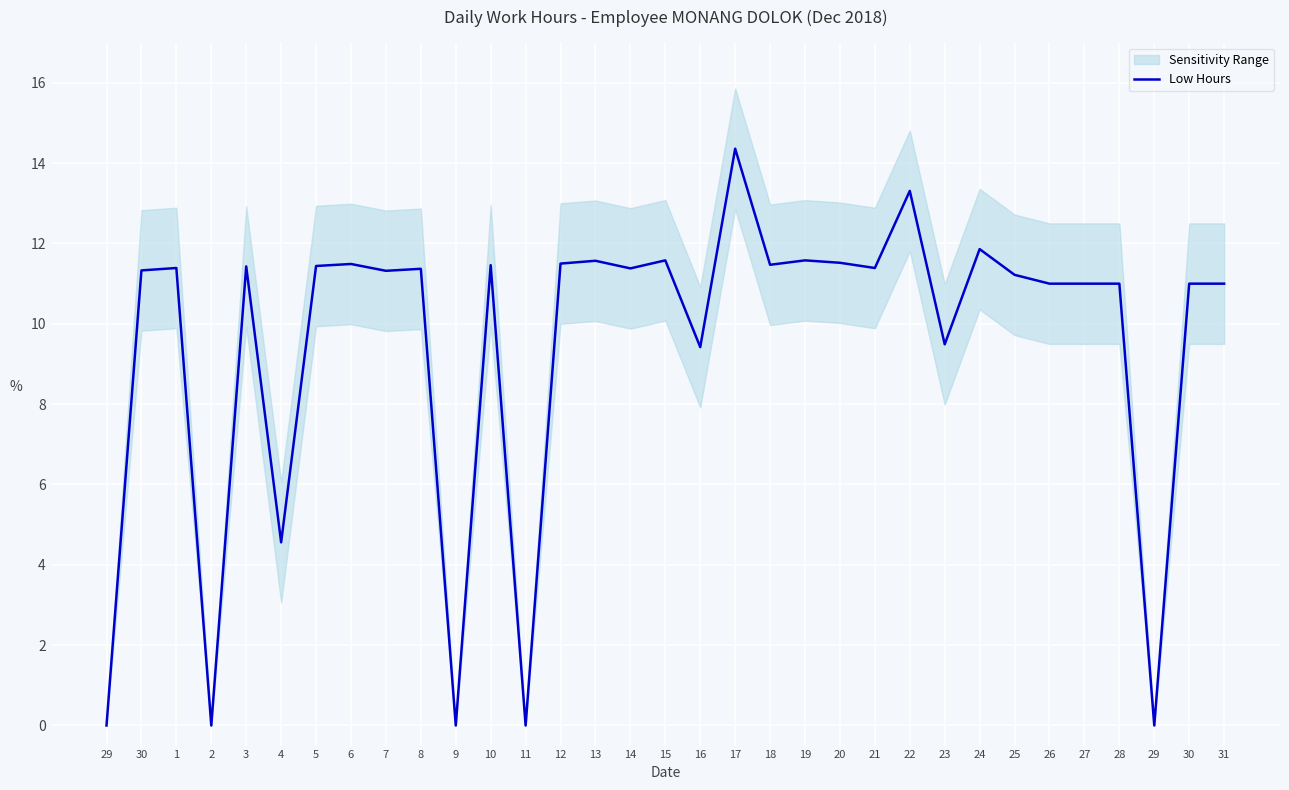

How many interior local valleys (lower than both neighbors) does the data have?

11